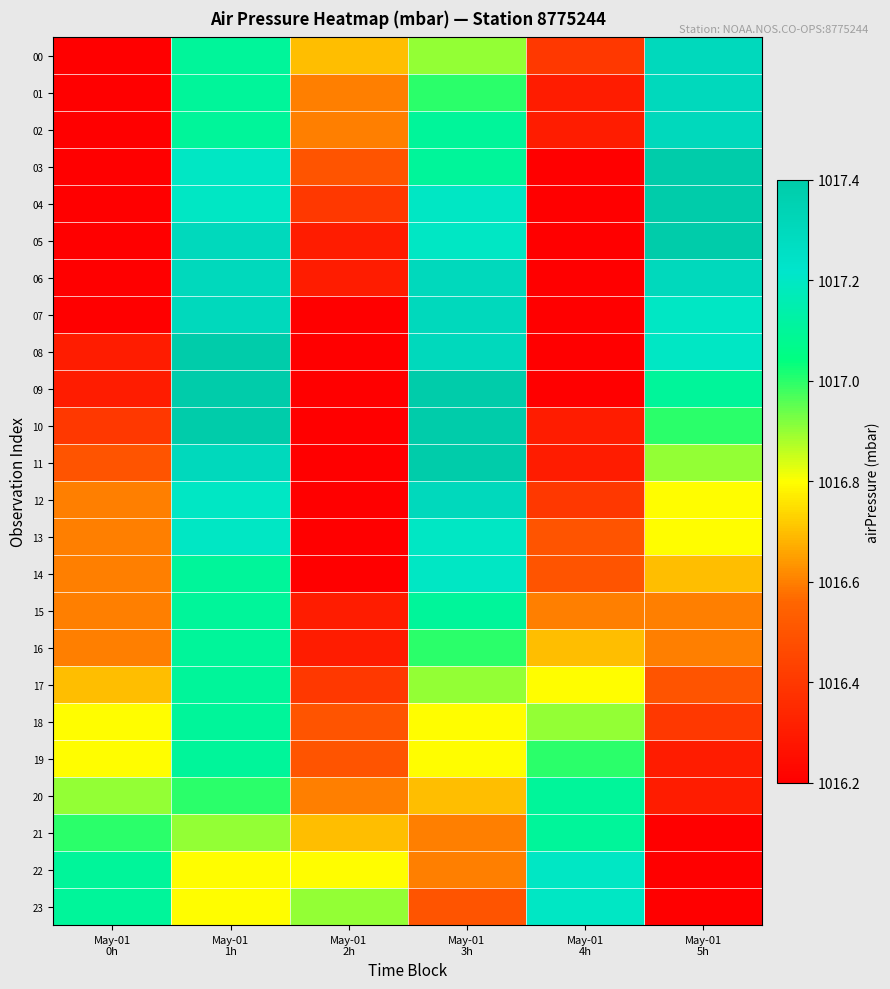

List the series in order of their peak value, highest first.

03, 04, 05, 08, 09, 10, 11, 00, 01, 02, 06, 07, 12, 13, 14, 22, 23, 15, 16, 17, 18, 19, 20, 21